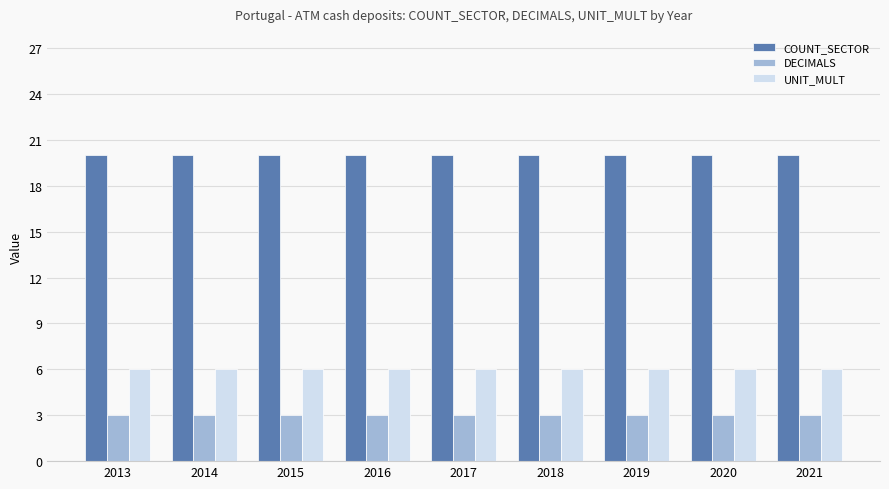

What is the minimum value shown in the chart?

3